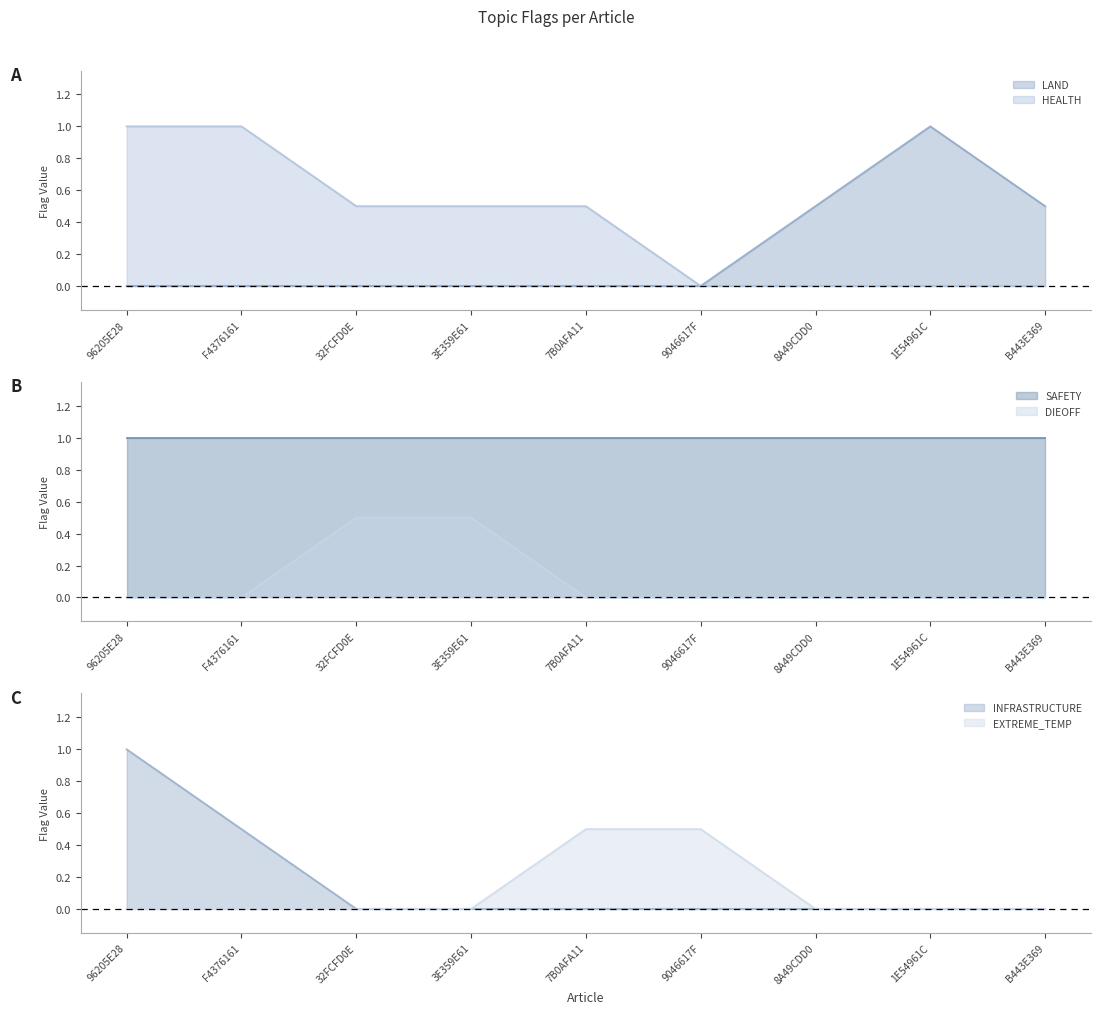

What position from the right is B443E369?

1